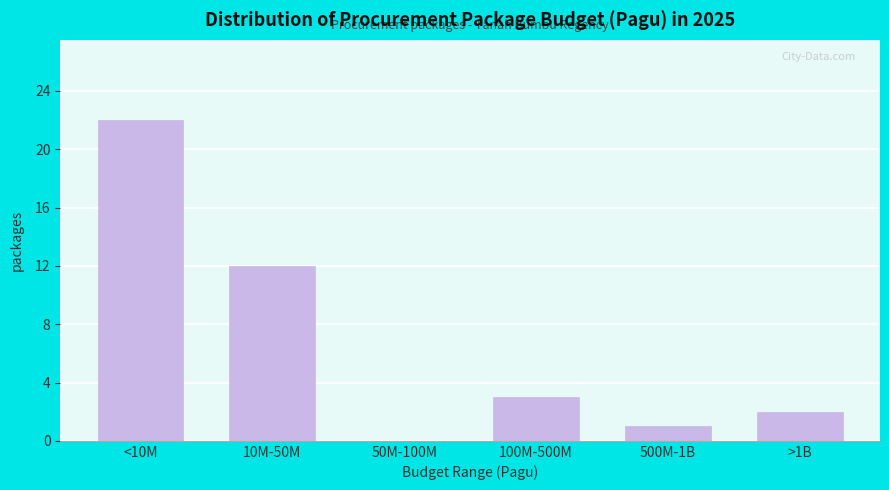

Reading left to right, what are all the values shown in this chart?

<10M=22	10M-50M=12	50M-100M=0	100M-500M=3	500M-1B=1	>1B=2